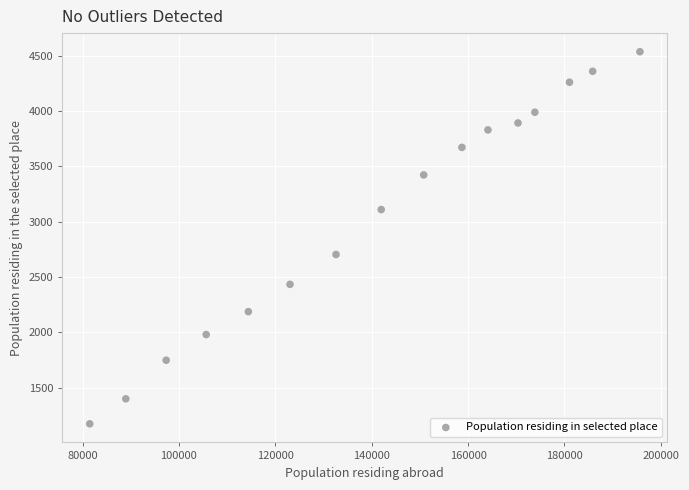

What is the range of Y values (max minus min)?

3364